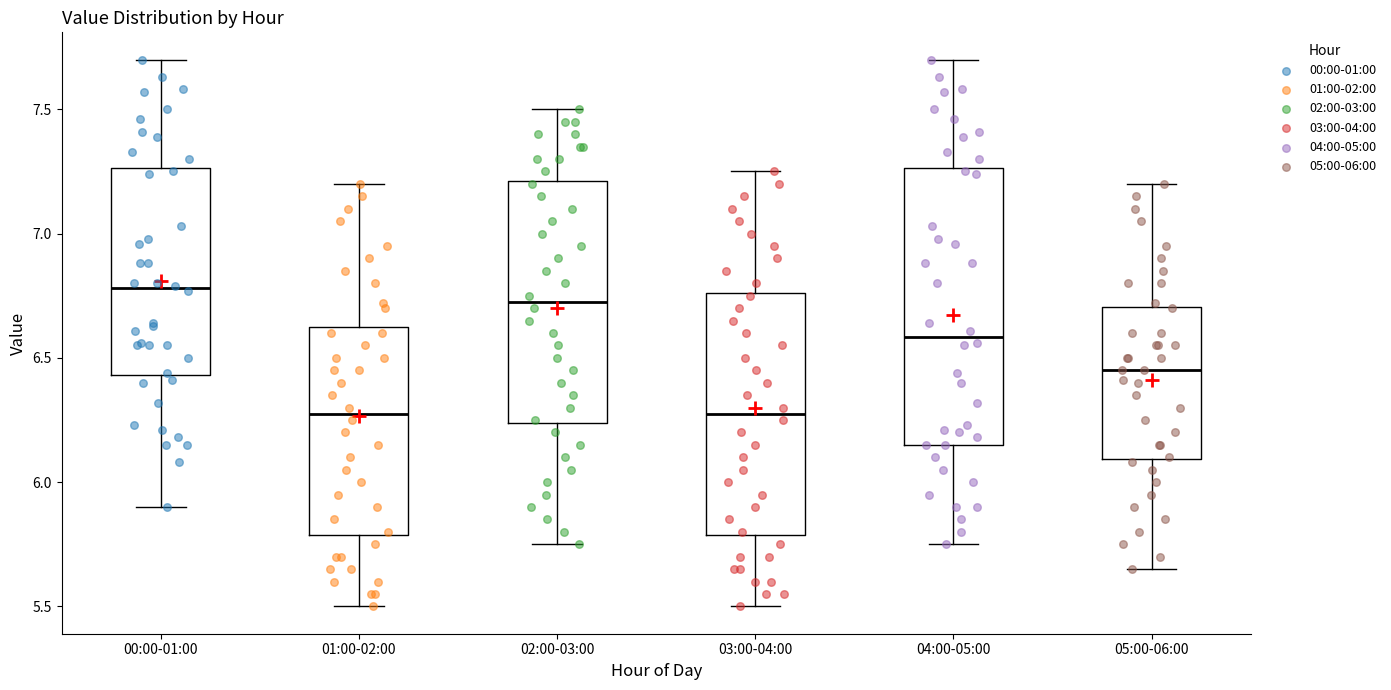

Reading left to right, transcribe this box plot: for each box, give where its median line is, the range the box spans, and where its two whiskers end, as read against the y-axis. The values are not printed on the chart, so give them approximately, as read against the axis.

00:00-01:00: median 6.80, box 6.45 to 7.25, whiskers 5.90 to 7.70
01:00-02:00: median 6.30, box 5.80 to 6.65, whiskers 5.50 to 7.20
02:00-03:00: median 6.75, box 6.25 to 7.20, whiskers 5.75 to 7.50
03:00-04:00: median 6.30, box 5.80 to 6.75, whiskers 5.50 to 7.25
04:00-05:00: median 6.60, box 6.15 to 7.25, whiskers 5.75 to 7.70
05:00-06:00: median 6.45, box 6.10 to 6.70, whiskers 5.65 to 7.20